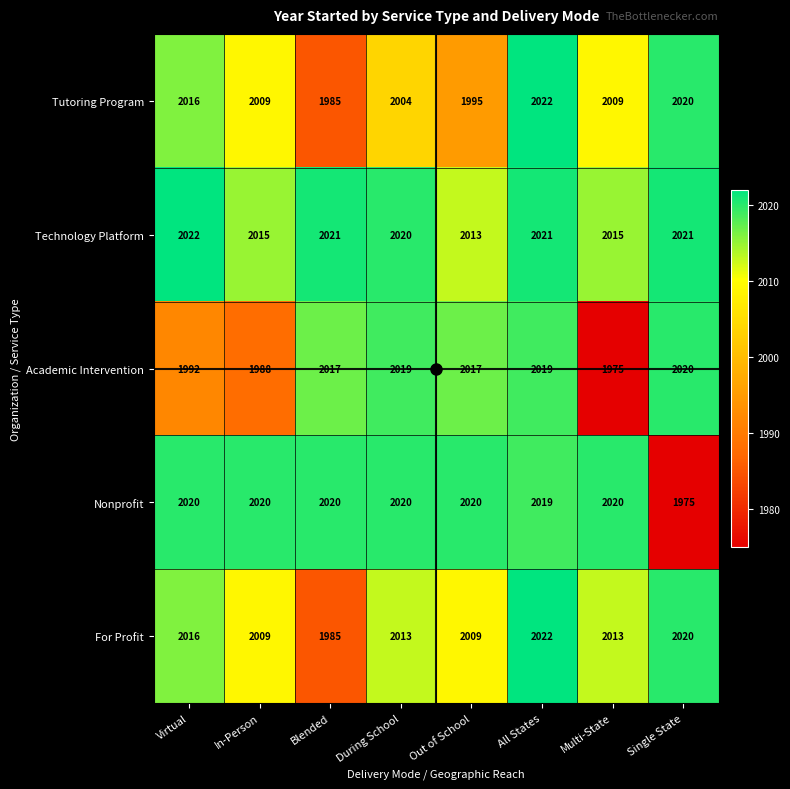

At Out of School, list the series in order from largest to smallest.

Nonprofit, Academic Intervention, Technology Platform, For Profit, Tutoring Program